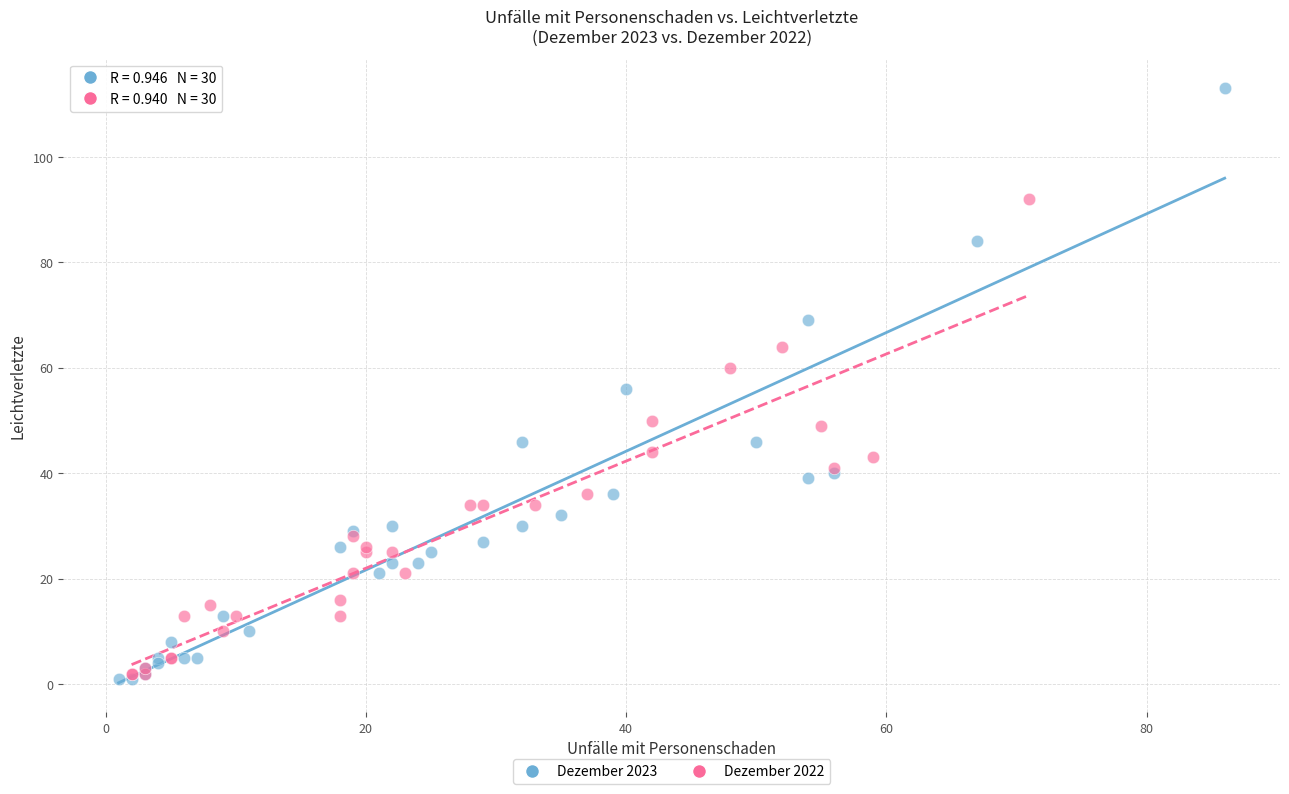

Which series contains the highest Y value?

Dezember 2023